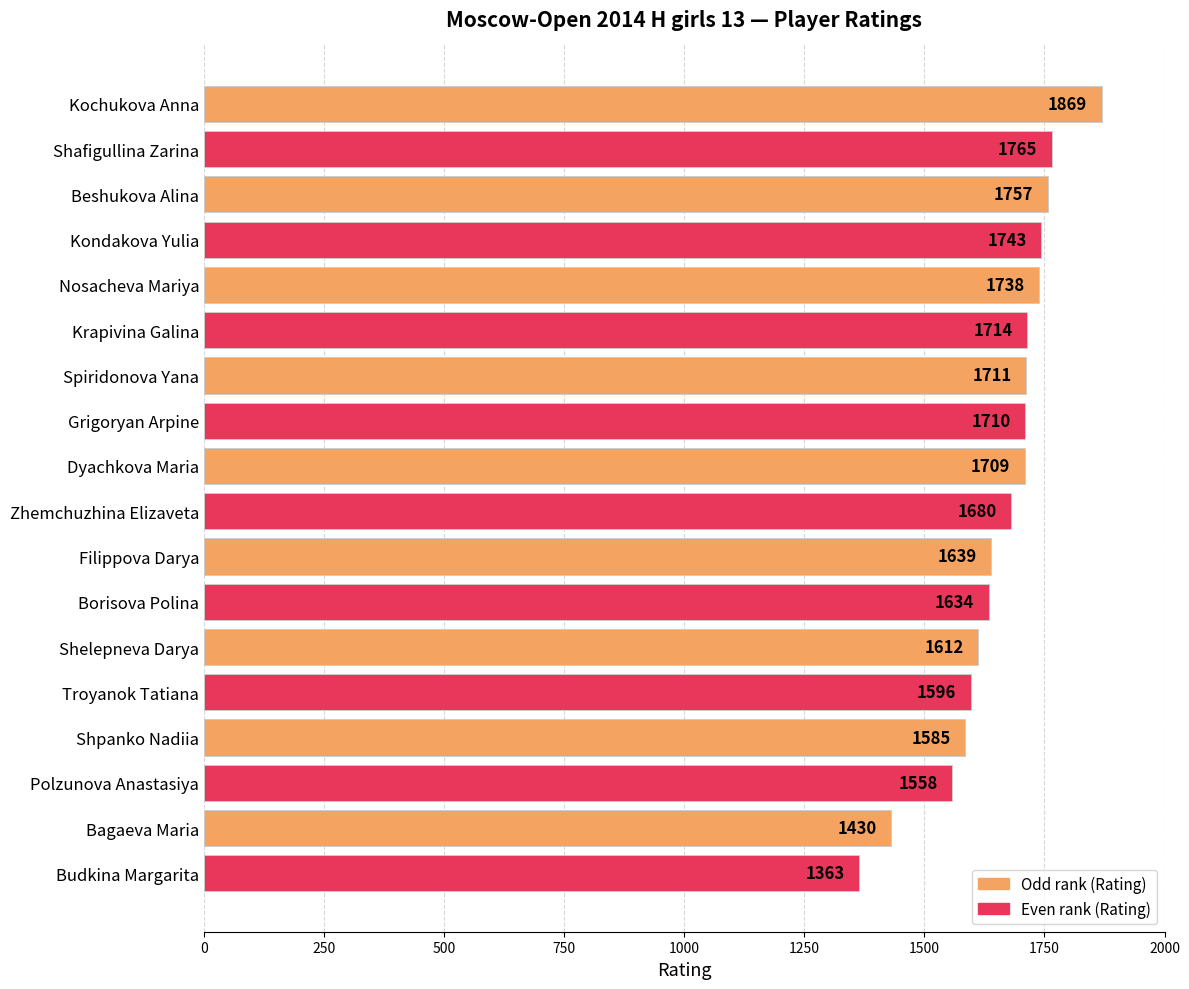

What is the sum of all values?

29813